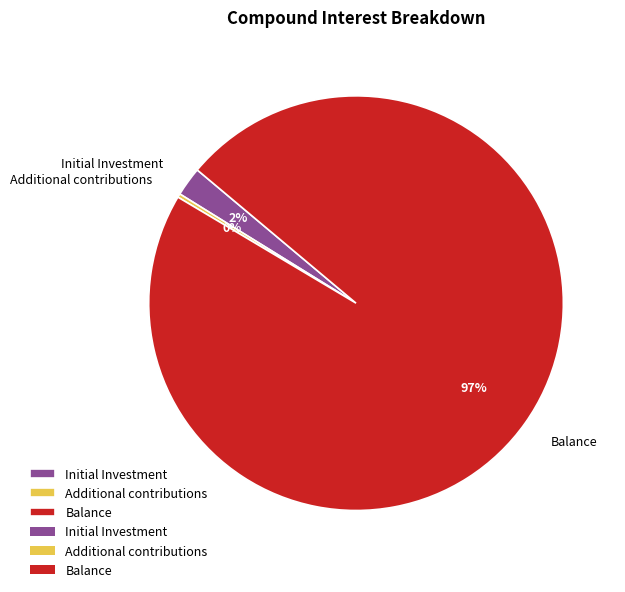

What is the largest slice in the pie chart?

Balance